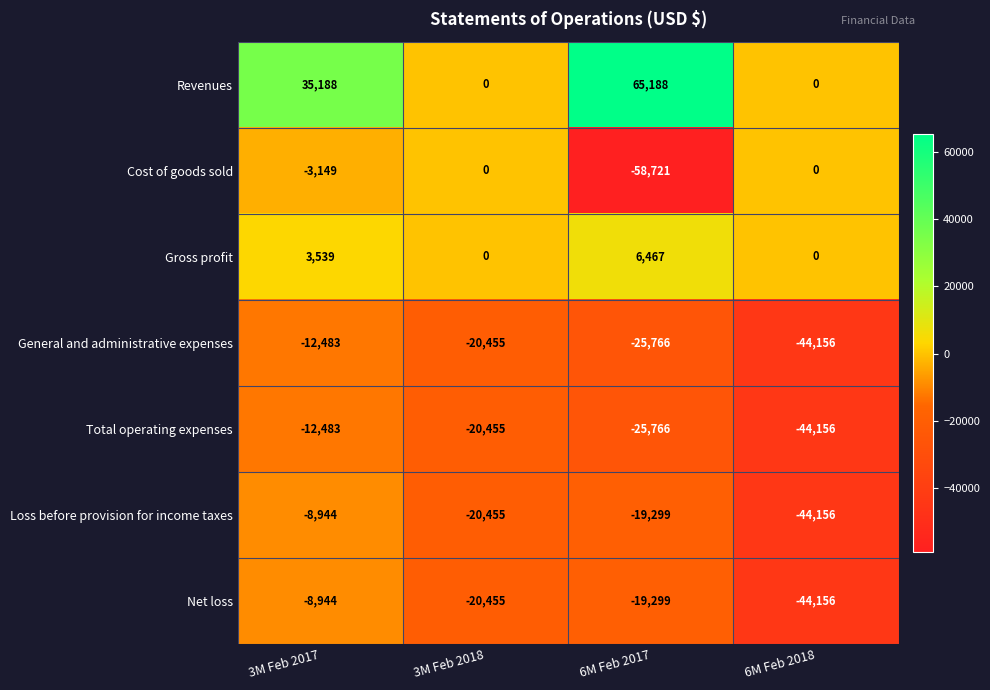

At which label is Net loss closest to -26550?

3M Feb 2018